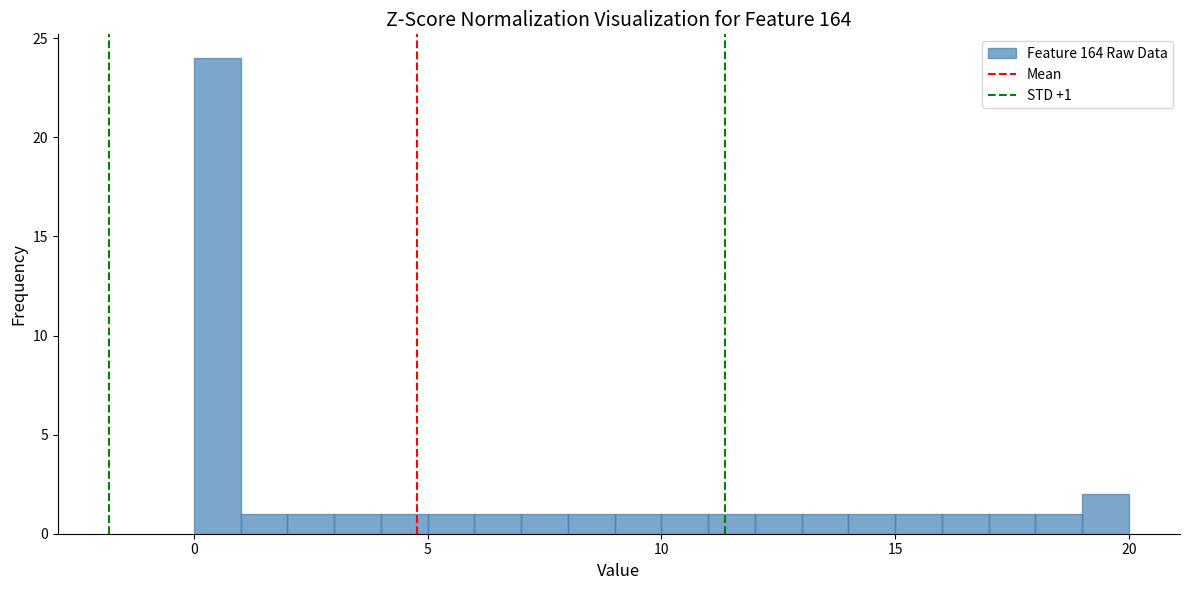

Read against the x-axis, roughly where is the centre of the tallest bar?

0.5